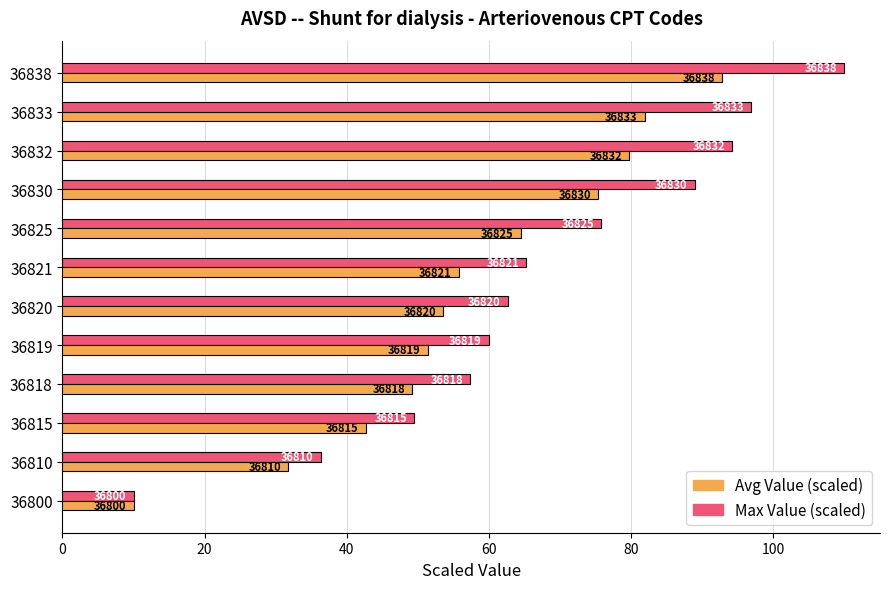

What are all the series names shown in the legend?

Avg Value (scaled), Max Value (scaled)